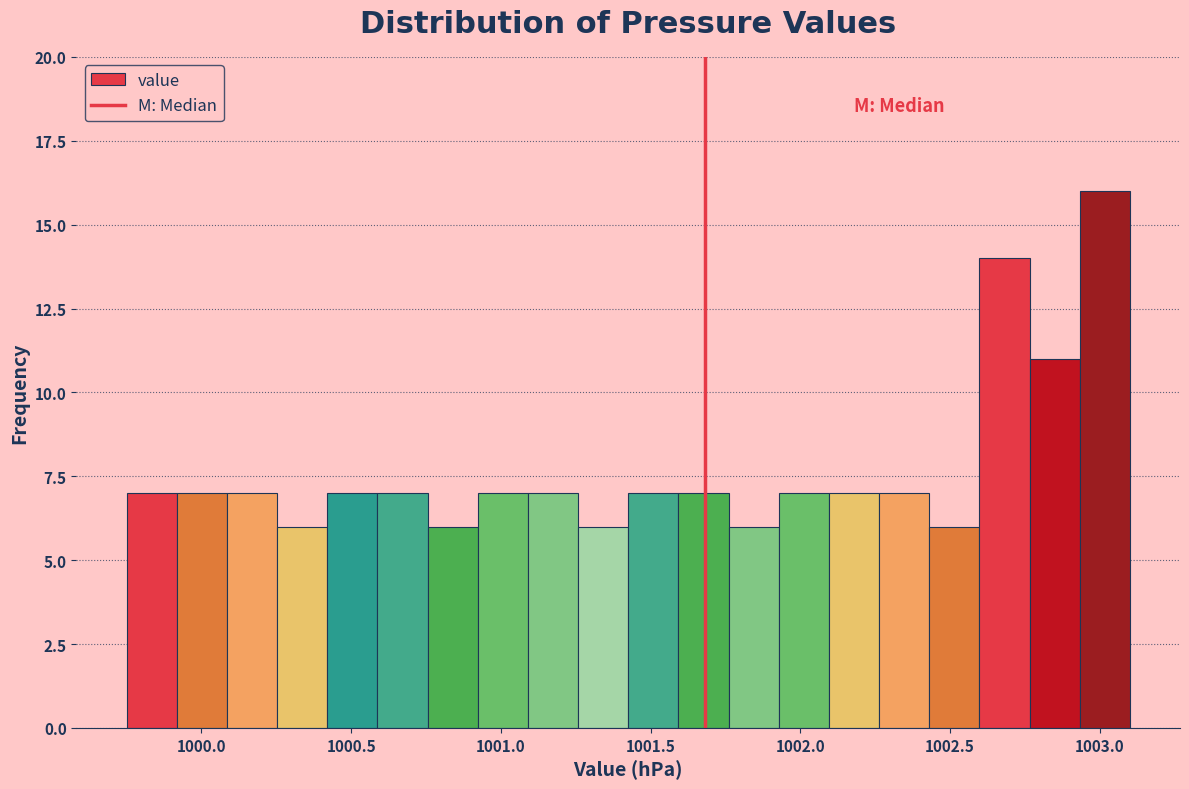

Read against the x-axis, roughly where is the centre of the tallest bar?

1003.00